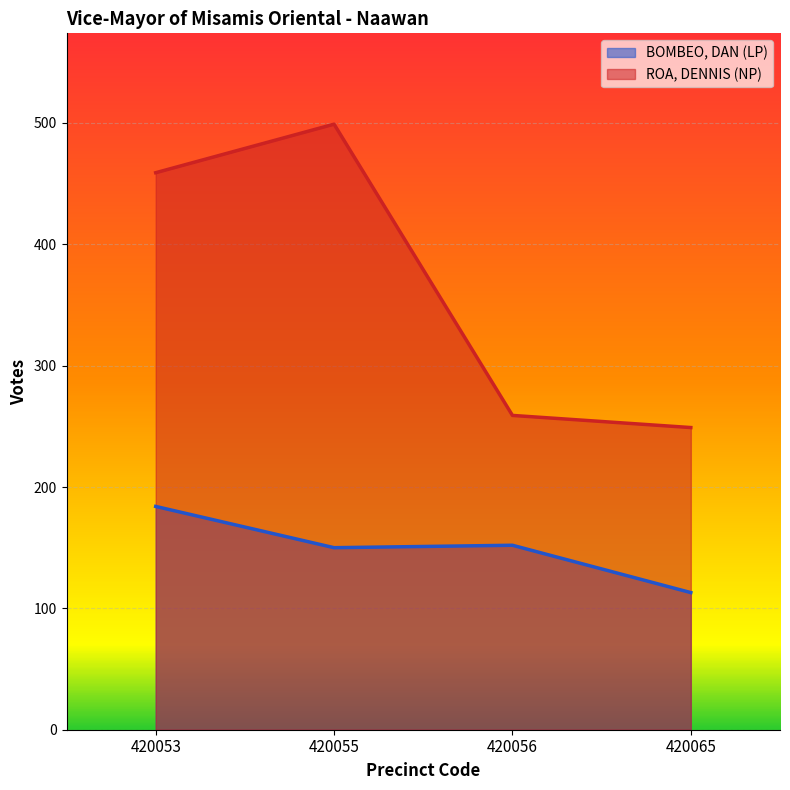

True or false: ROA, DENNIS (NP) and BOMBEO, DAN (LP) intersect in this chart.

False